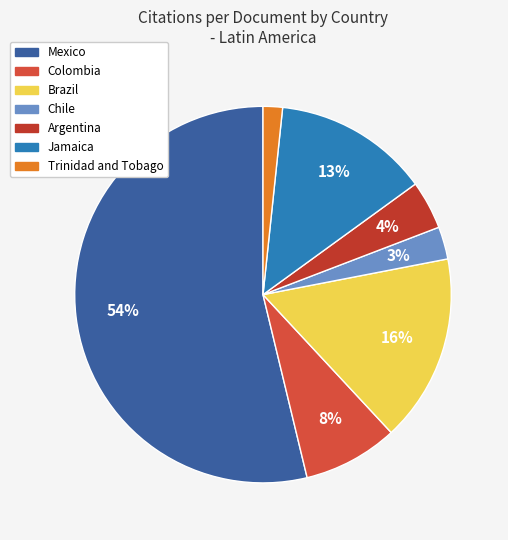

Is there any slice that represents more than half of the pie?

Yes